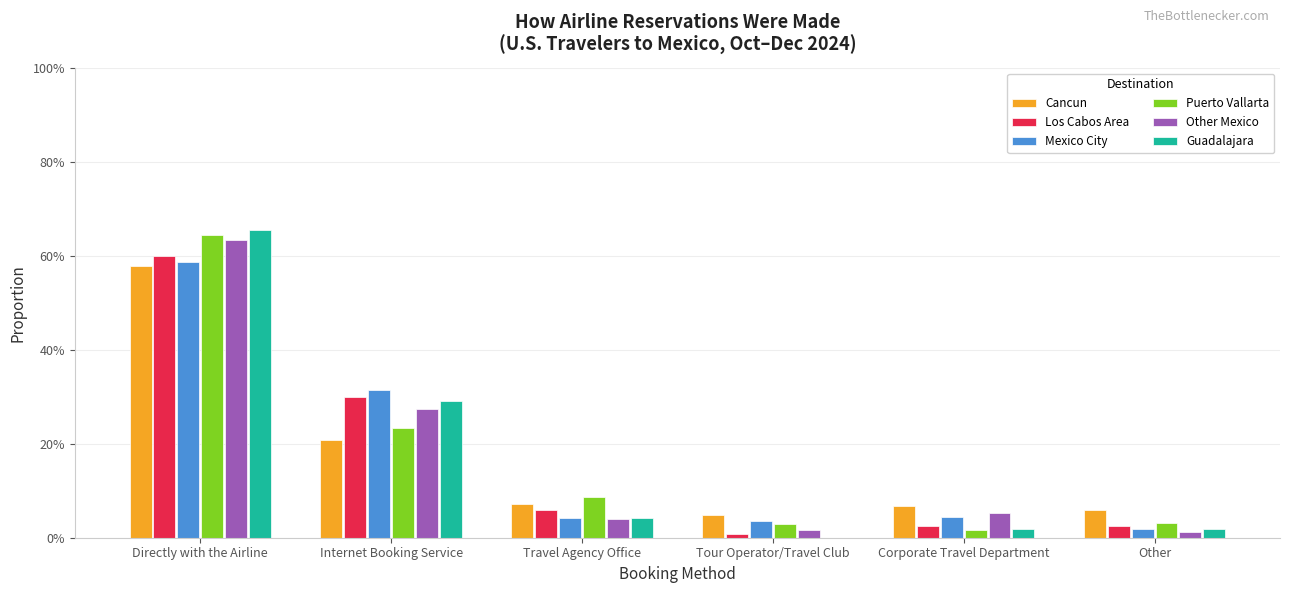

At Tour Operator/Travel Club, list the series in order from largest to smallest.

Cancun, Mexico City, Puerto Vallarta, Other Mexico, Los Cabos Area, Guadalajara